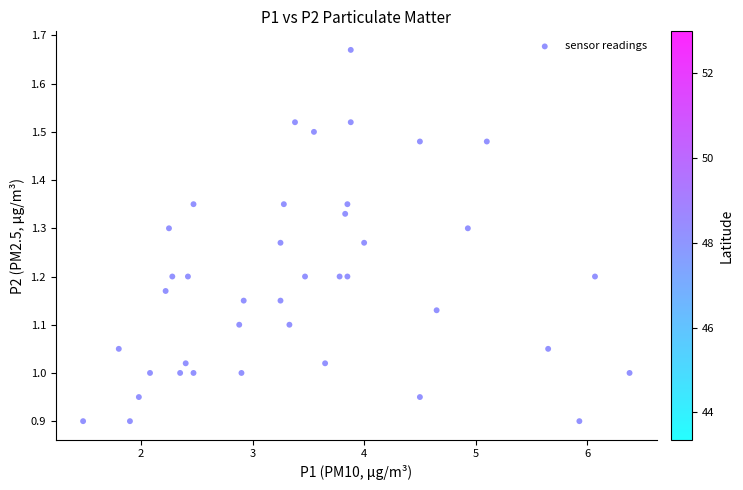

How many data points are displayed?

40